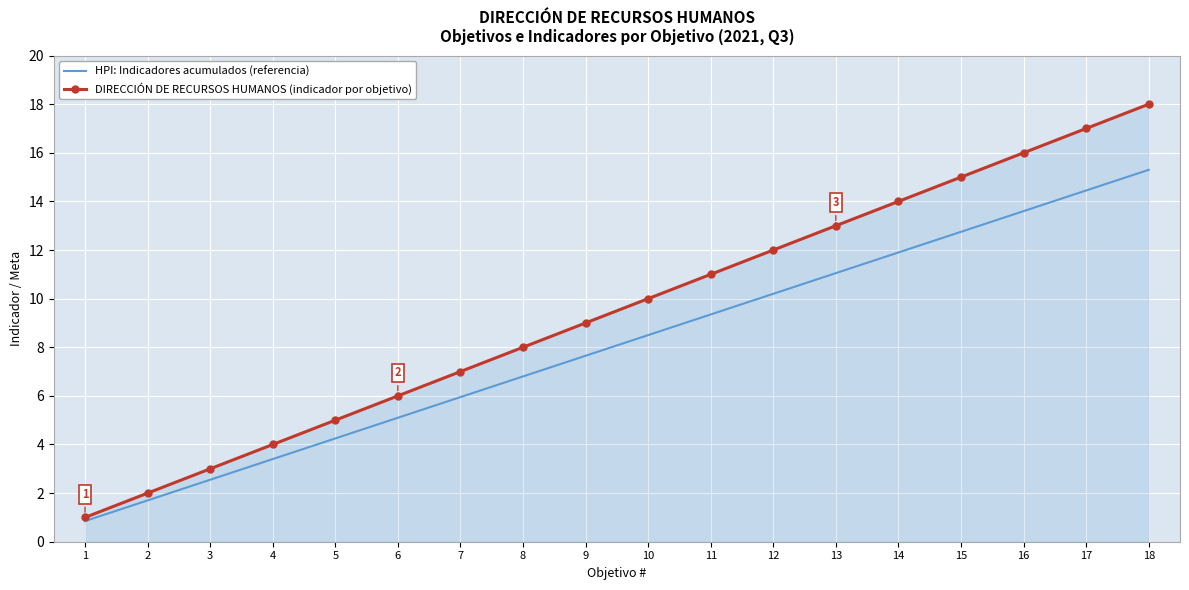

Rank the series at 17 from highest to lowest value.

DIRECCIÓN DE RECURSOS HUMANOS (indicador por objetivo), HPI: Indicadores acumulados (referencia)